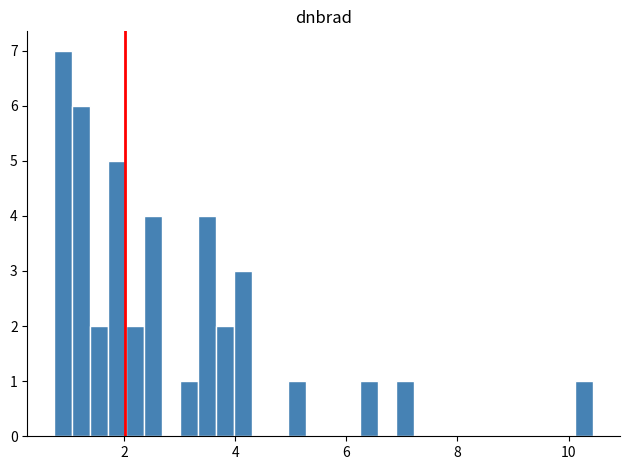

Read against the x-axis, roughly where is the centre of the tallest bar?

1.0